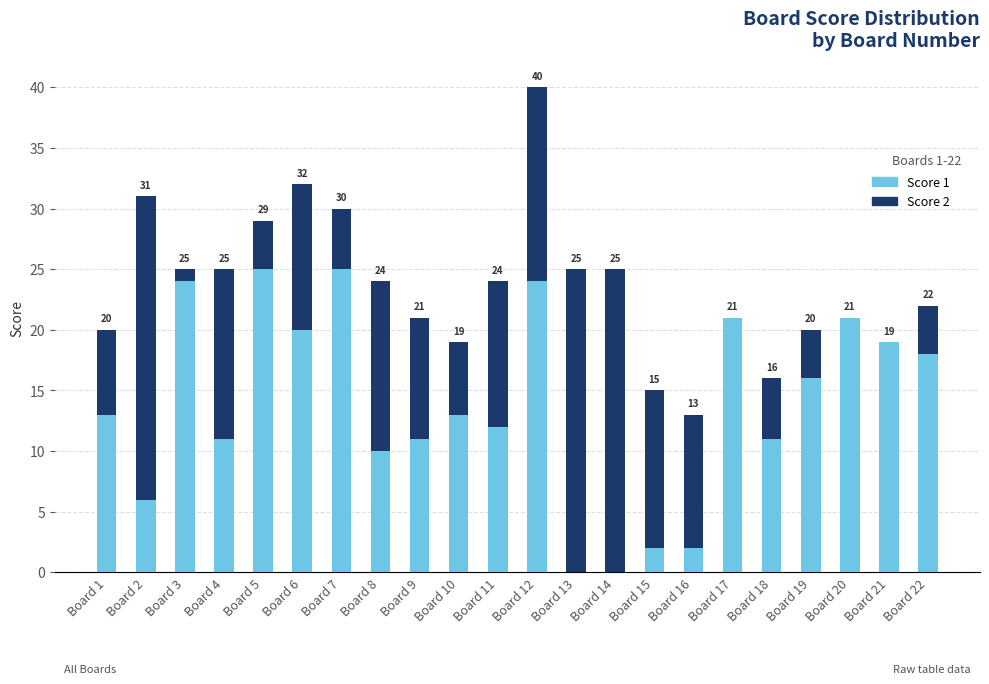

What is the sum of all Score 1 values?

304